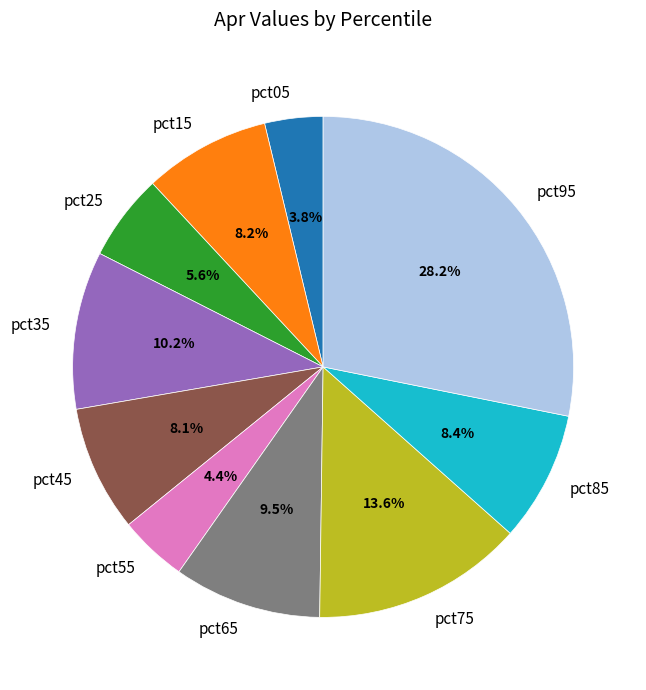

The pct05 slice represents 12% of the pie. True or false?

False